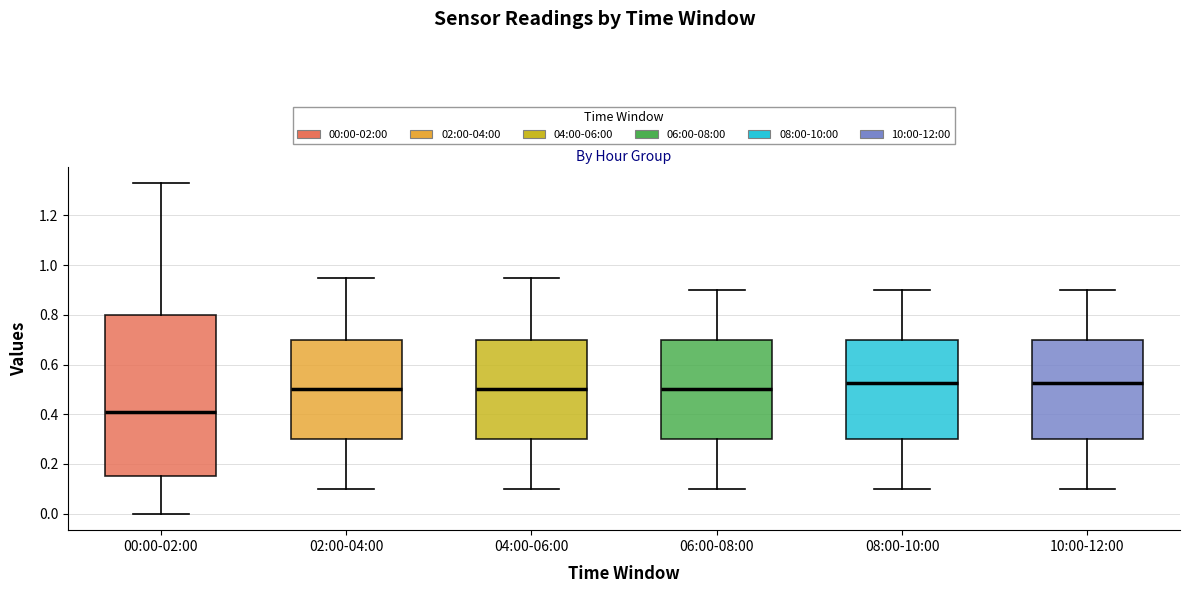

Reading left to right, read every box against the y-axis: the position of its median line, the range the box covers, and the ends of its whiskers. The values are not printed on the chart, so give them approximately, as read against the axis.

00:00-02:00: median 0.42, box 0.16 to 0.80, whiskers 0.00 to 1.34
02:00-04:00: median 0.50, box 0.30 to 0.70, whiskers 0.10 to 0.96
04:00-06:00: median 0.50, box 0.30 to 0.70, whiskers 0.10 to 0.96
06:00-08:00: median 0.50, box 0.30 to 0.70, whiskers 0.10 to 0.90
08:00-10:00: median 0.52, box 0.30 to 0.70, whiskers 0.10 to 0.90
10:00-12:00: median 0.52, box 0.30 to 0.70, whiskers 0.10 to 0.90